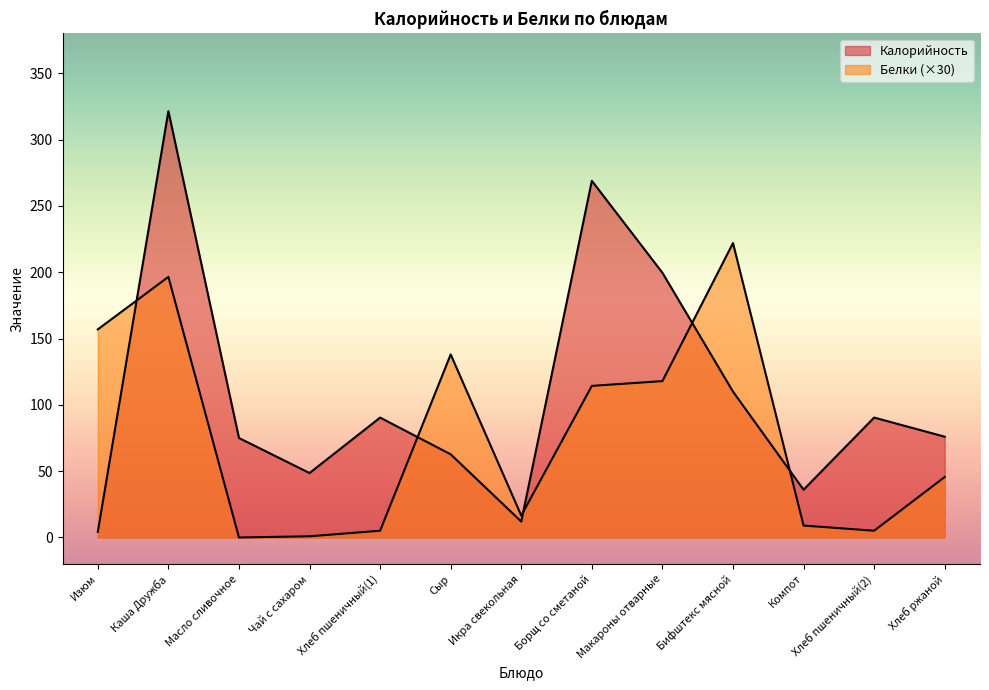

What is the label of the 13th point from the right?

Изюм